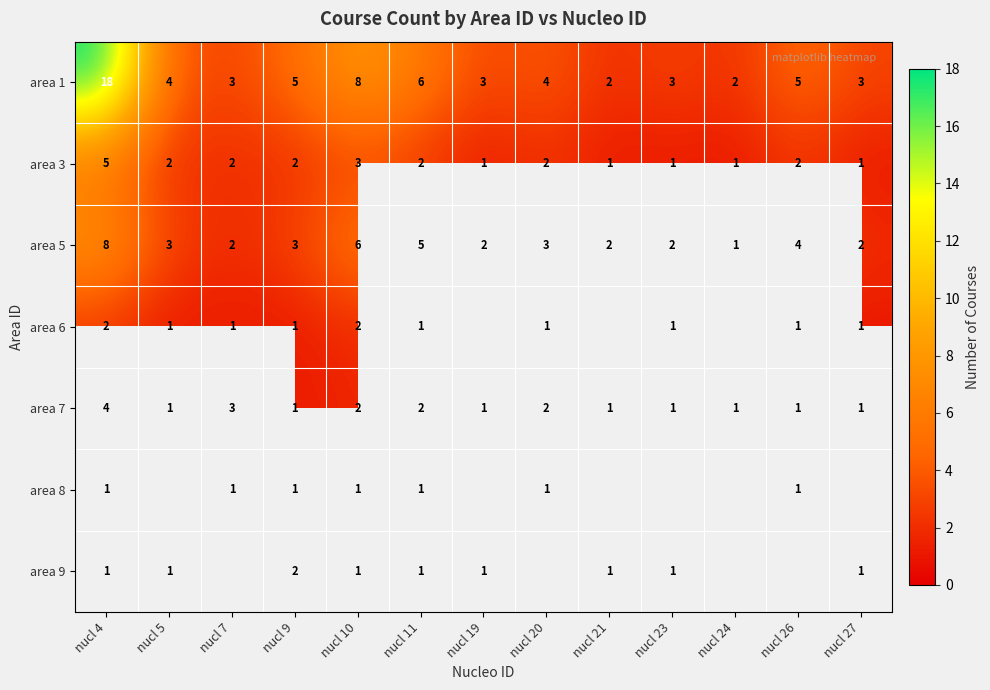

The value of area 3 at nucl 11 is 2. True or false?

True